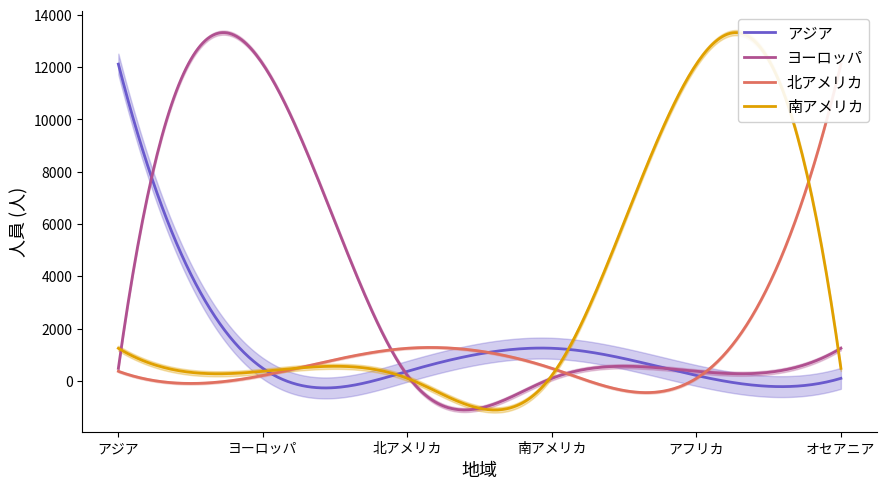

Rank the series by their maximum value, from lowest to highest.

アジア, ヨーロッパ, 北アメリカ, 南アメリカ